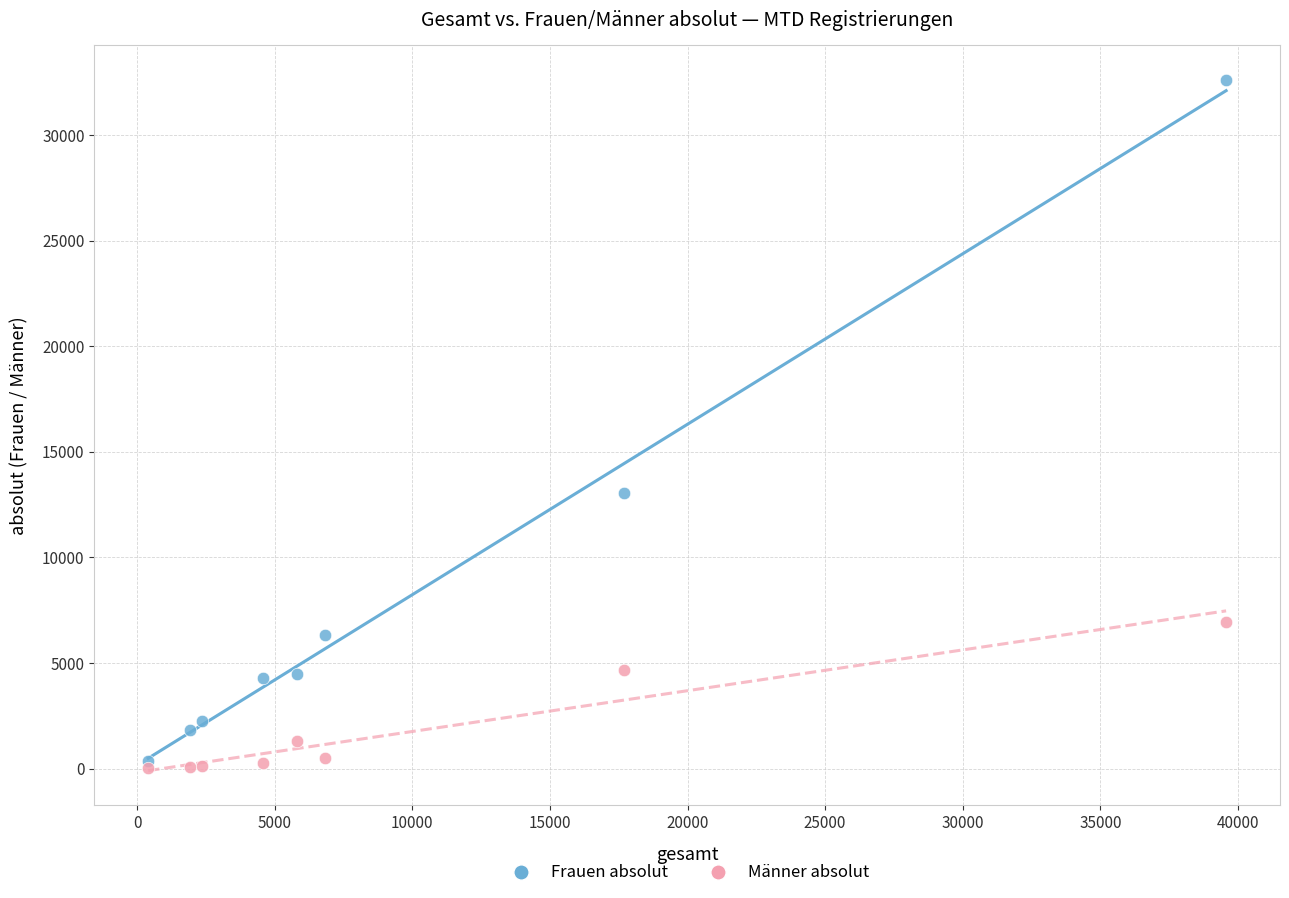

Across all series, what Y value is closest to 16311?

13048